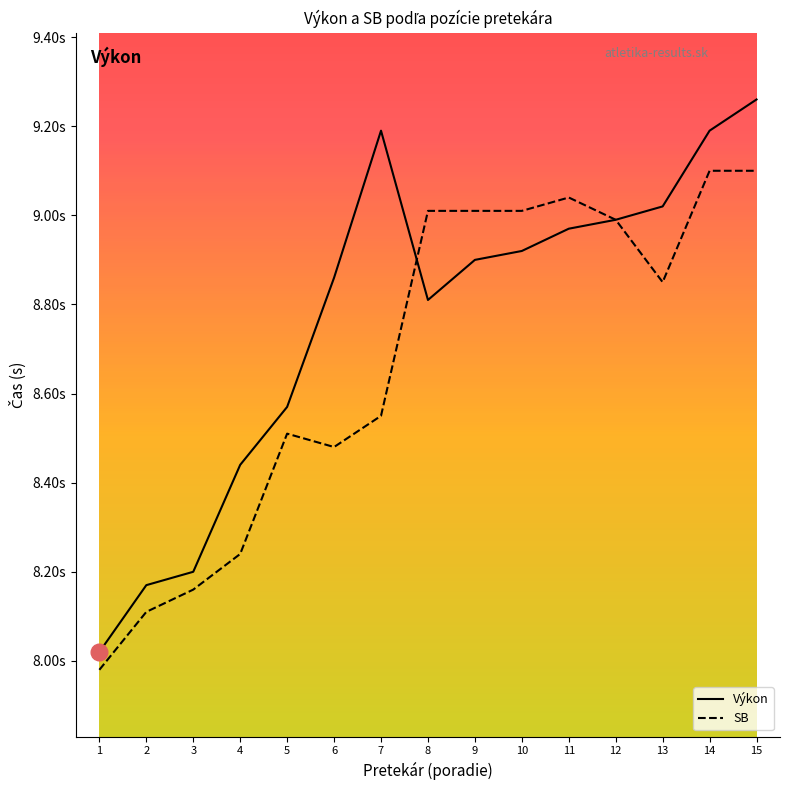

Is this an area chart (filled region under the line)?

No